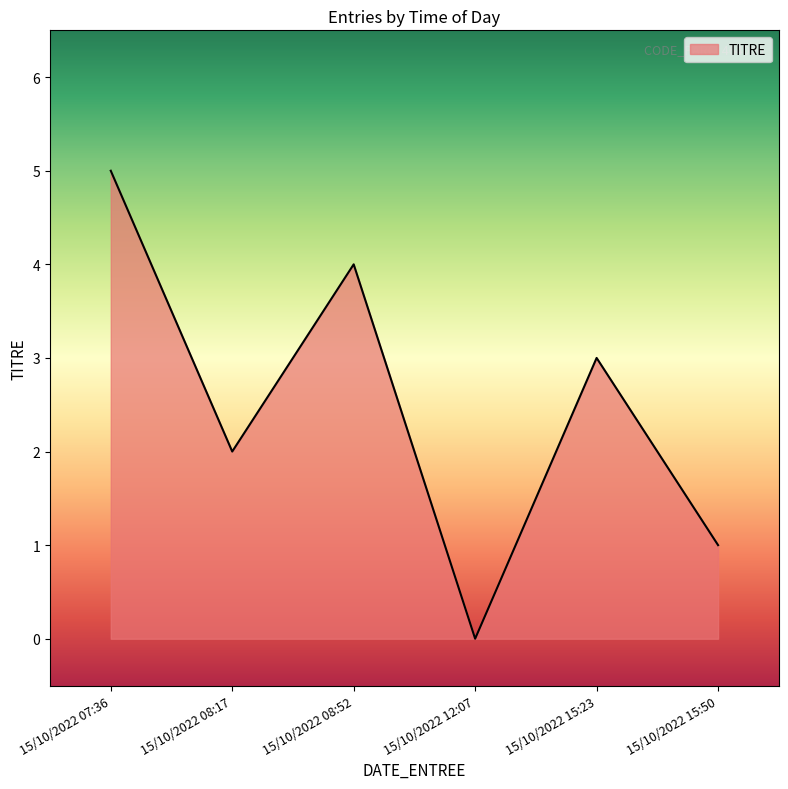

What is the approximate value at 15/10/2022 07:36?

5